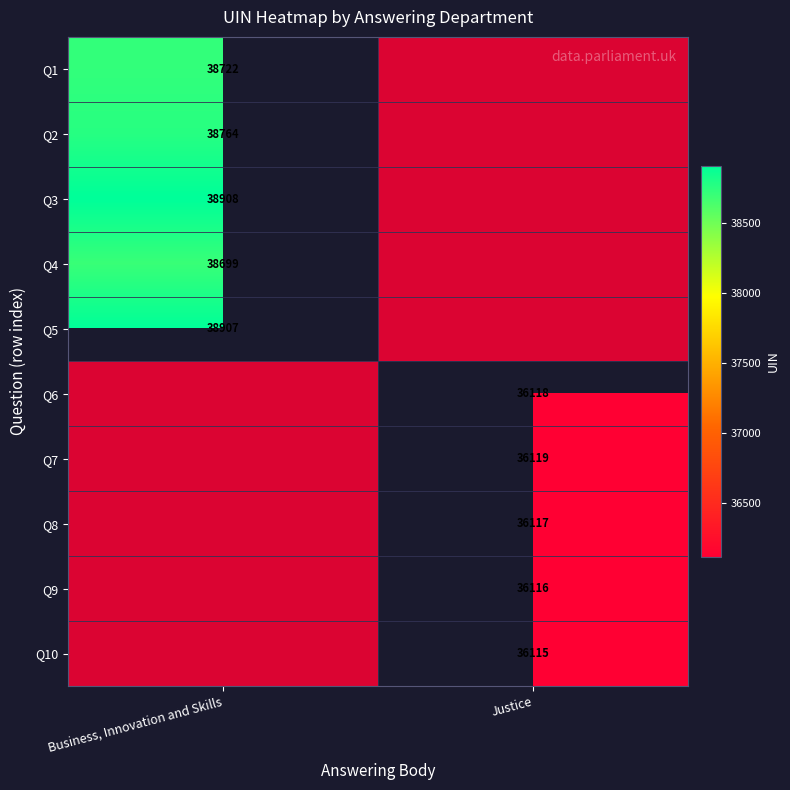

Is it true that Q1 equals 0.6 at Justice?

False